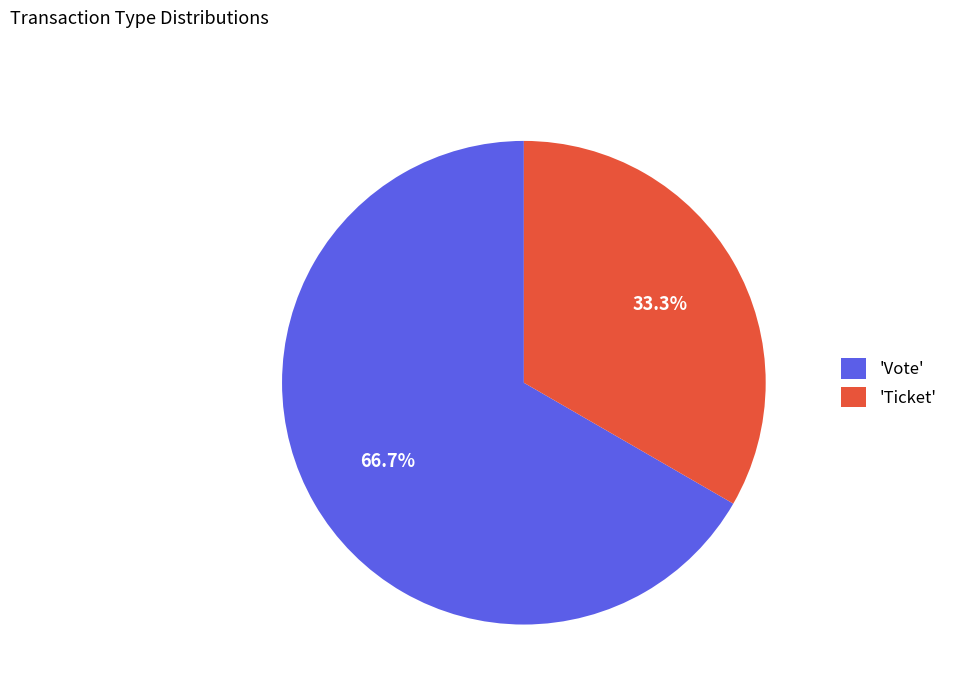

Is there any slice that represents more than half of the pie?

Yes